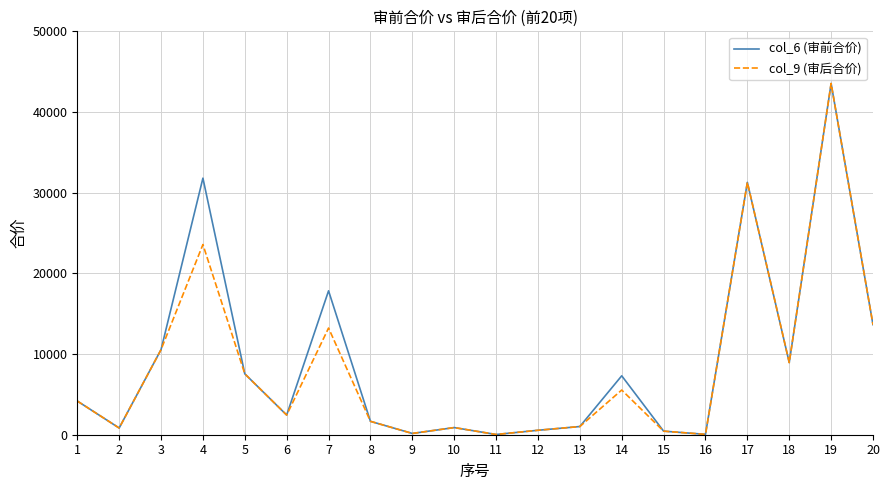

What is the difference between the highest and lowest values at 14?

1762.8